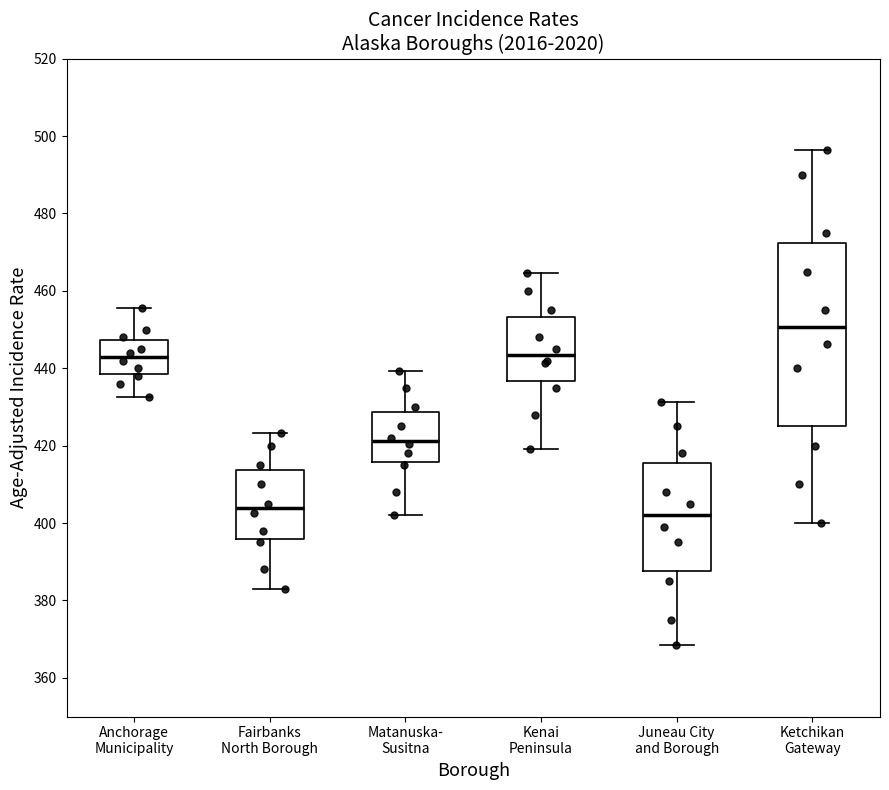

Reading left to right, transcribe this box plot: for each box, give where its median line is, the range the box spans, and where its two whiskers end, as read against the y-axis. The values are not printed on the chart, so give them approximately, as read against the axis.

Anchorage Municipality: median 444, box 438 to 448, whiskers 432 to 456
Fairbanks North Borough: median 404, box 396 to 414, whiskers 382 to 424
Matanuska- Susitna: median 422, box 416 to 428, whiskers 402 to 440
Kenai Peninsula: median 444, box 436 to 454, whiskers 420 to 464
Juneau City and Borough: median 402, box 388 to 416, whiskers 368 to 432
Ketchikan Gateway: median 450, box 426 to 472, whiskers 400 to 496